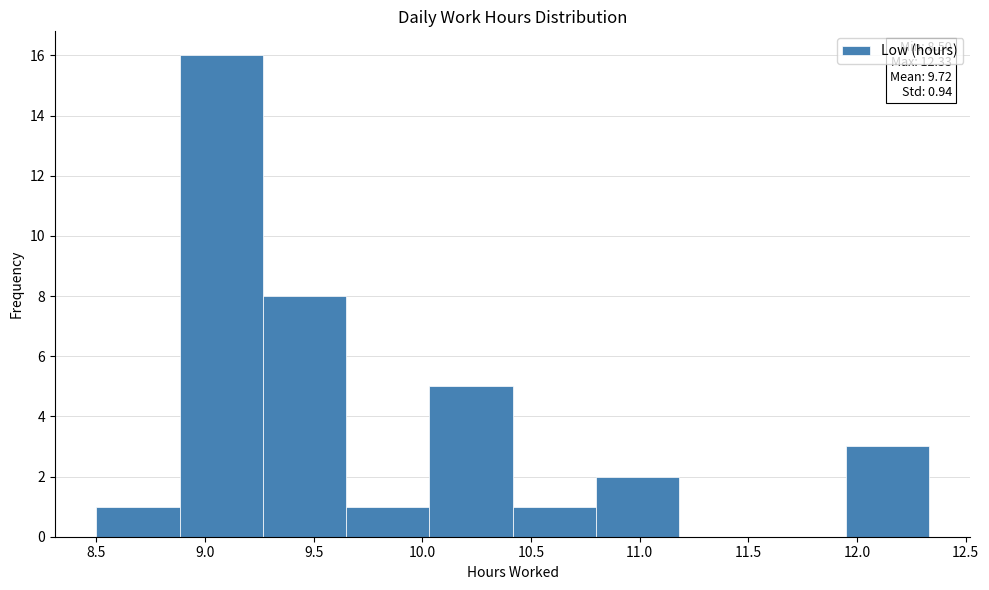

Over which range of the x-axis is the bar tallest?

8.90 to 9.25